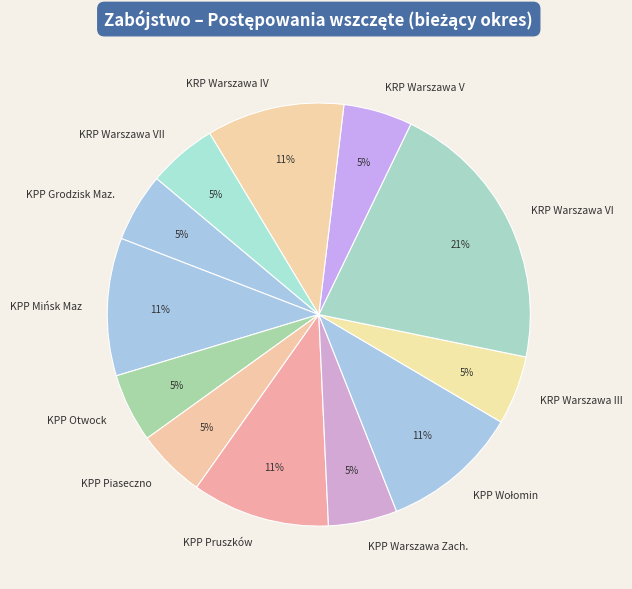

What percentage is the KPP Otwock slice, to the nearest percent?

5%